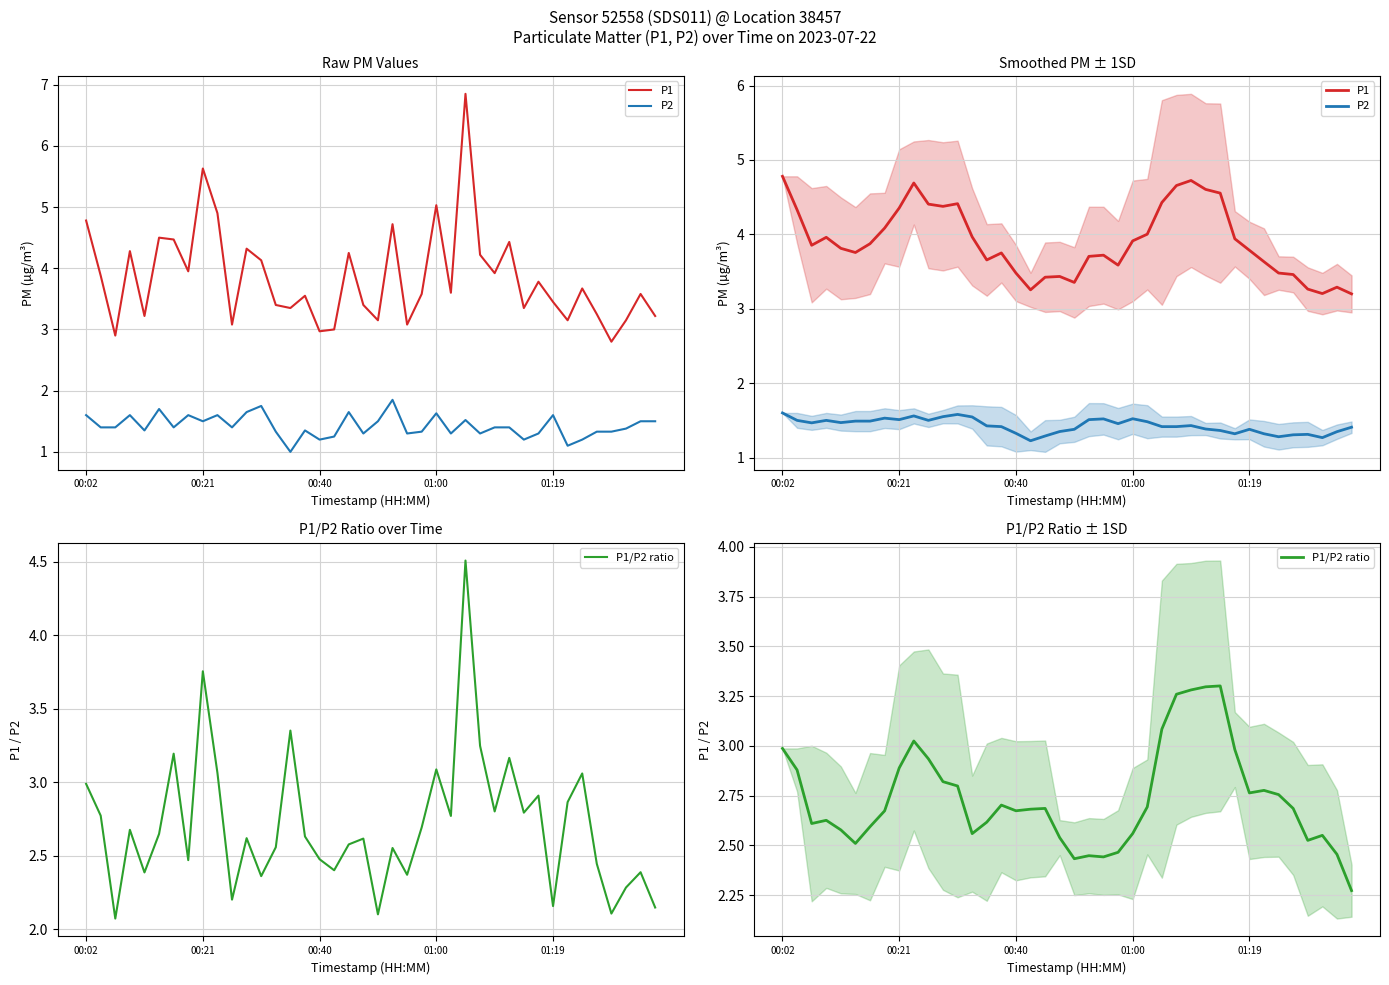

True or false: P1 and P2 cross at least once.

False